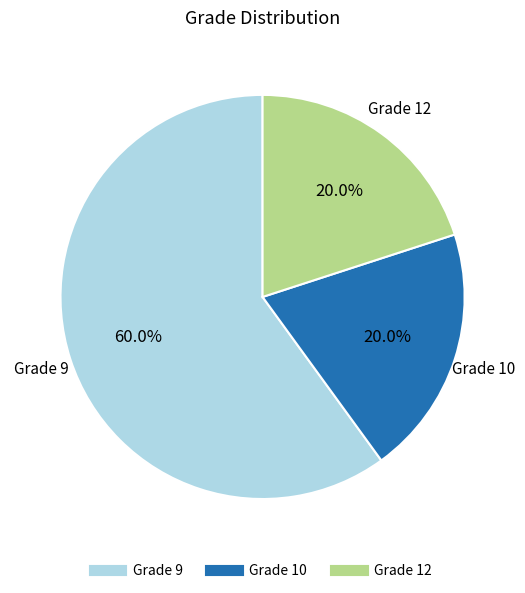

Is there any slice that represents more than half of the pie?

Yes